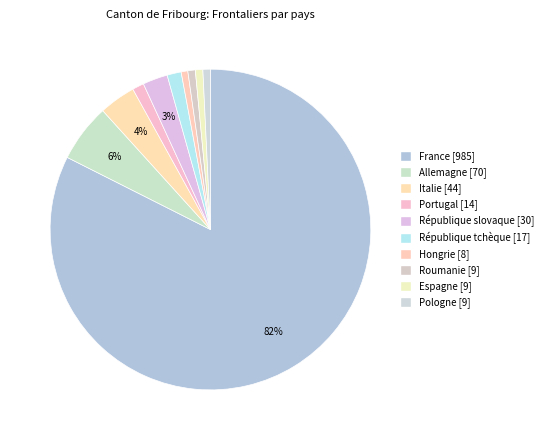

The Espagne slice represents 10% of the pie. True or false?

False